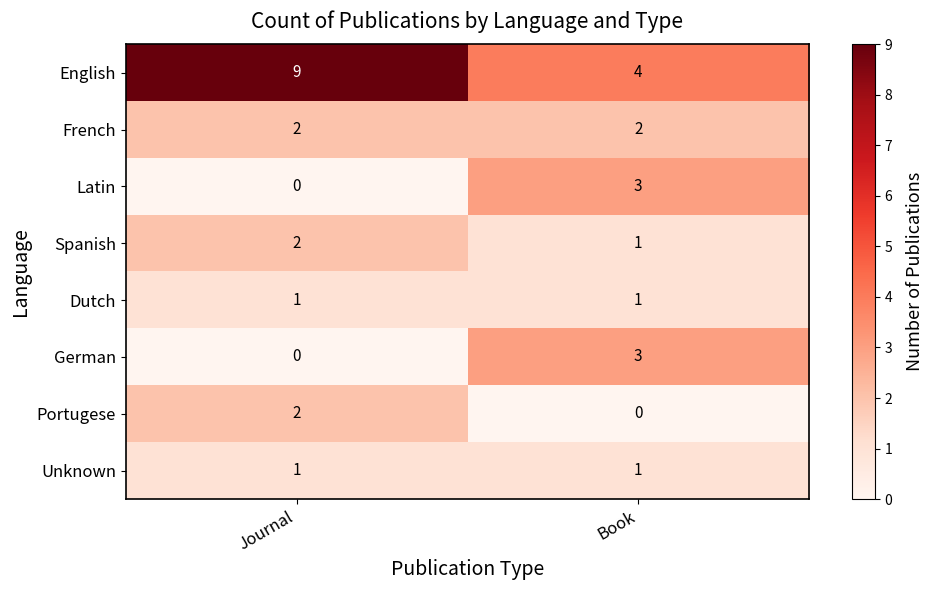

What is the total value across all series at Journal?

17